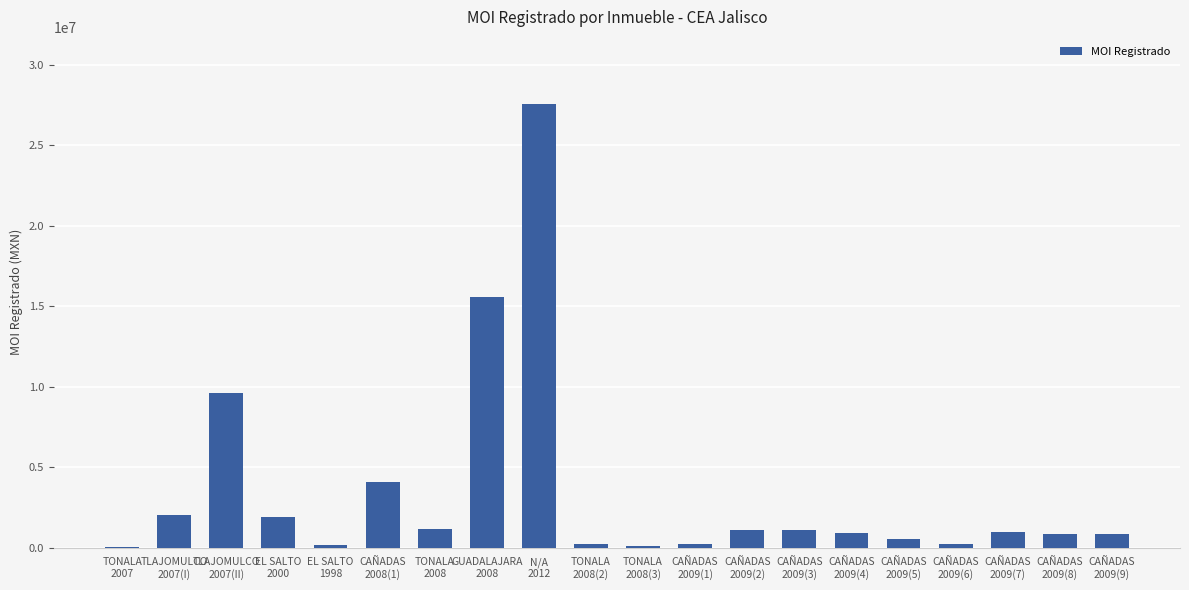

Is it true that the value at N/A
2012 is 8841403.5?

False